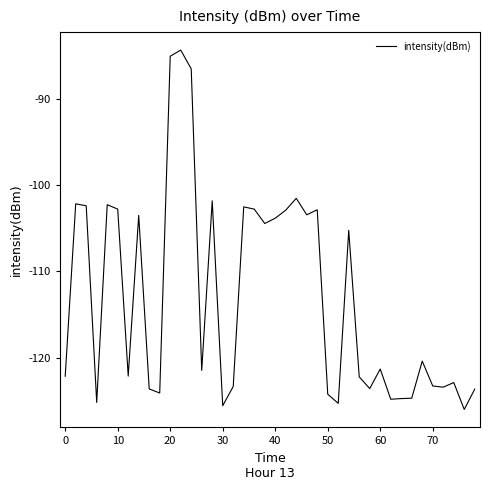

What is the difference between the maximum and minimum values?

41.6